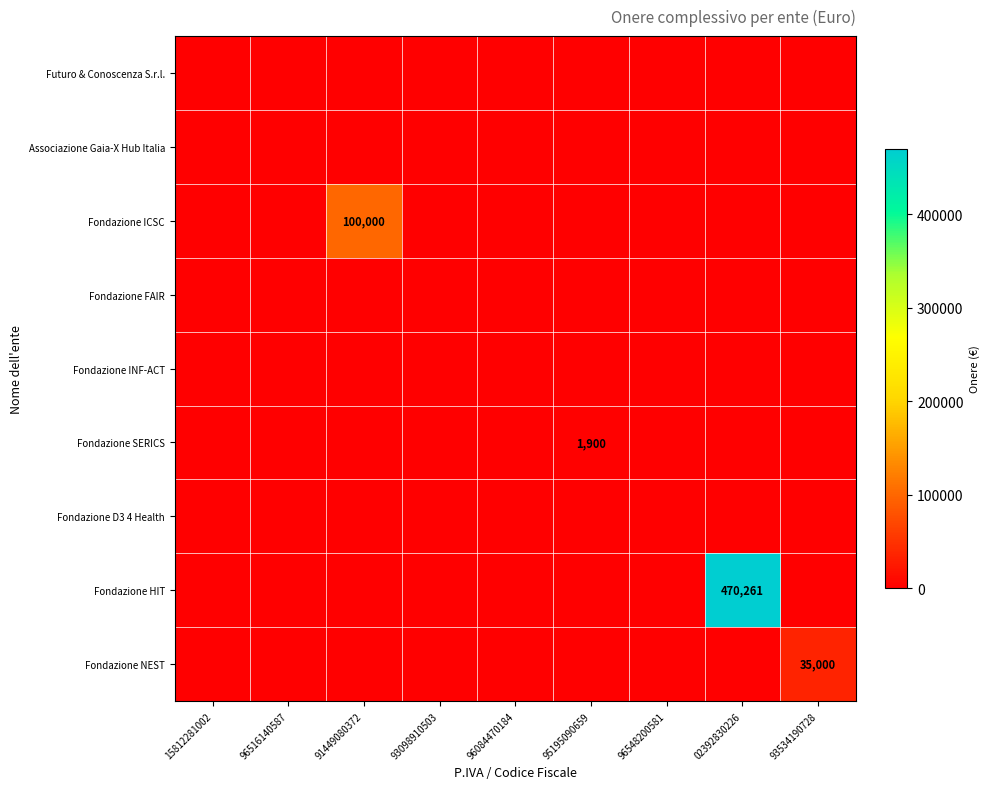

The Fondazione ICSC series shows 22860 at 91449080372. True or false?

False